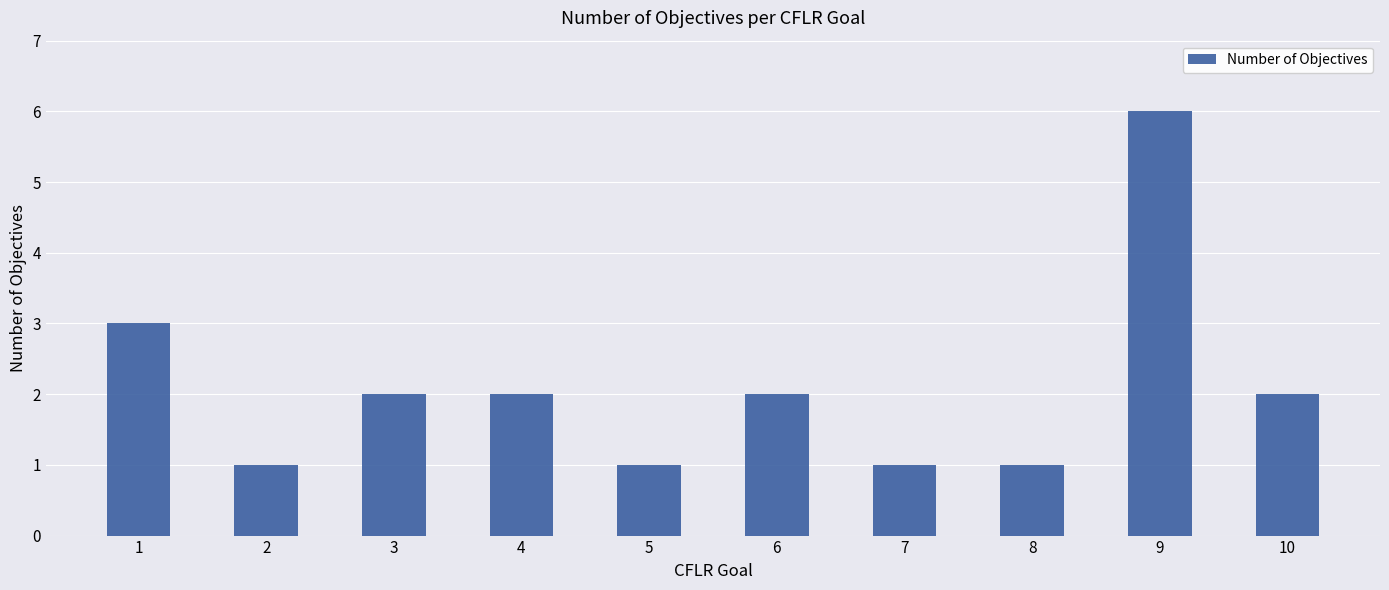

The value at 2 is 1. True or false?

True